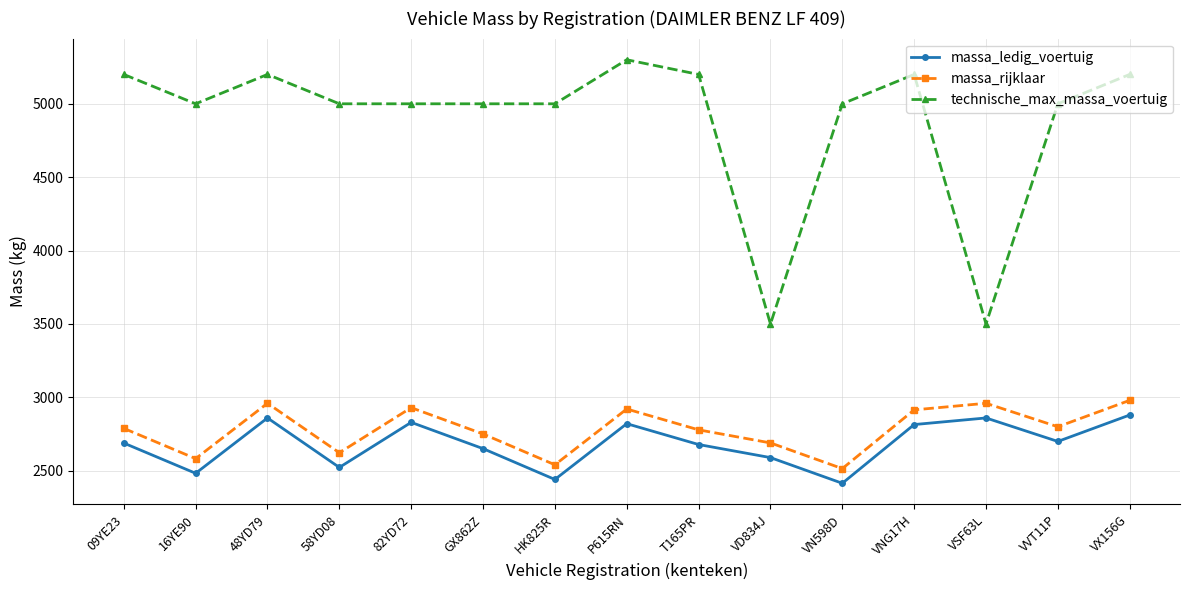

Is this an area chart (filled region under the line)?

No